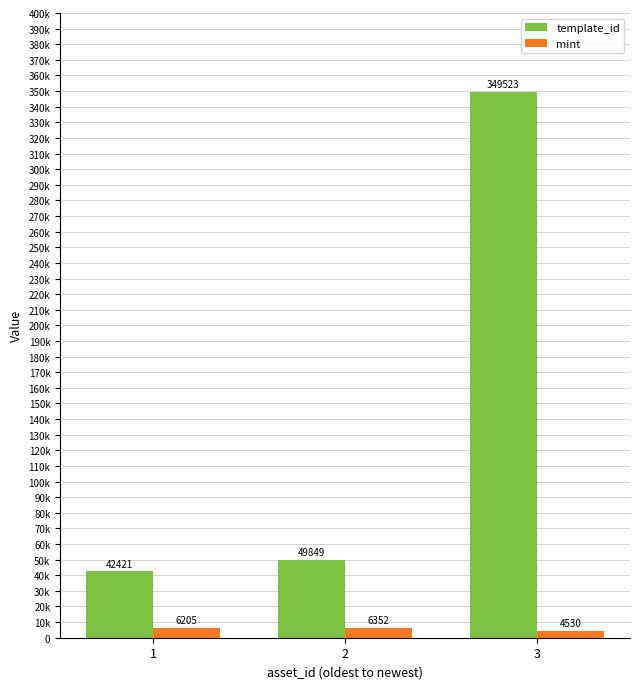

What is the sum of the mint values at 1 and 2?

12557